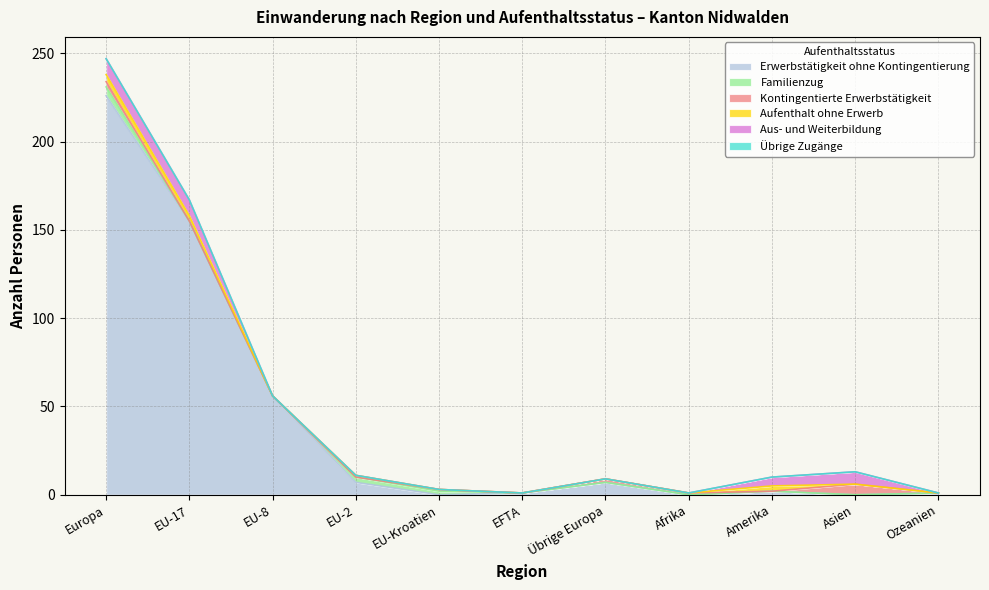

Between EU-8 and Amerika, which is larger?

EU-8